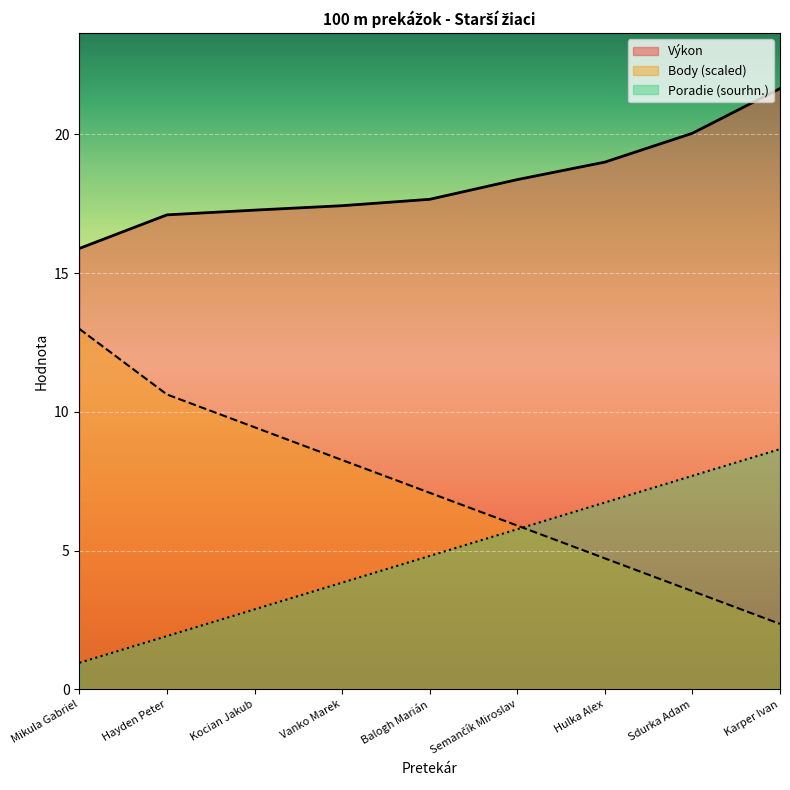

What is the sum of all Poradie (sourhn.) values?

43.3